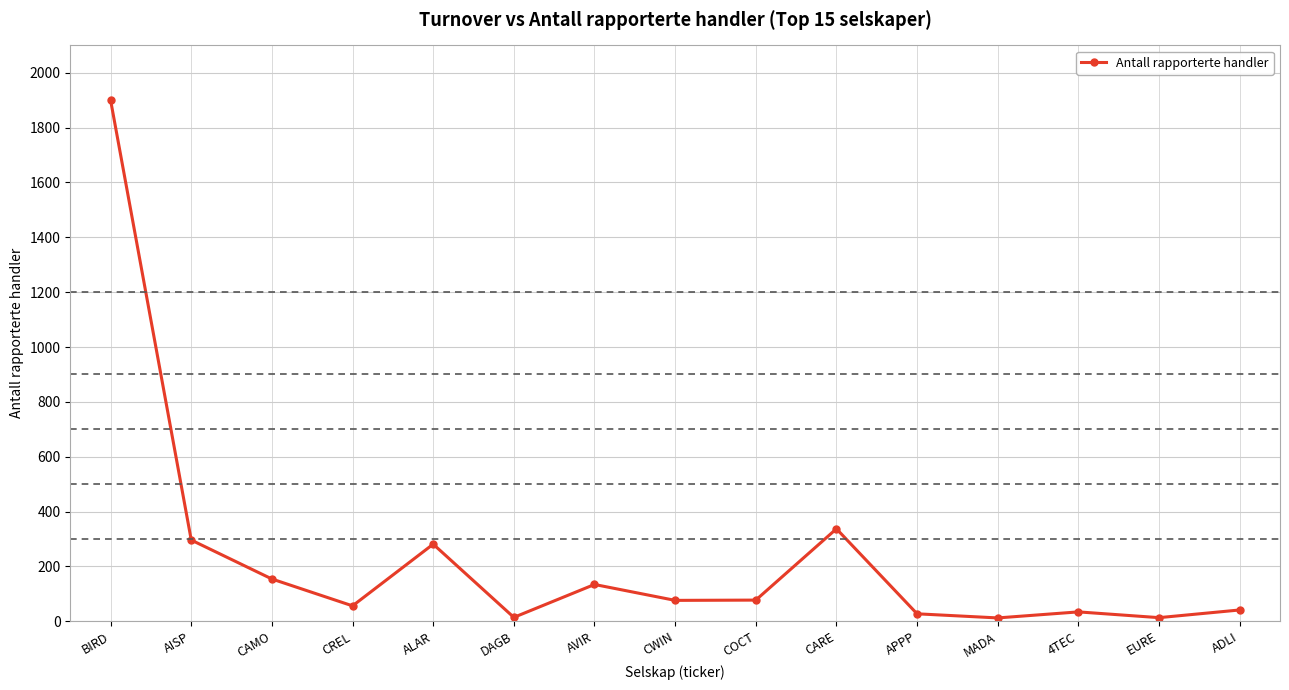

Which has a higher value, AVIR or MADA?

AVIR